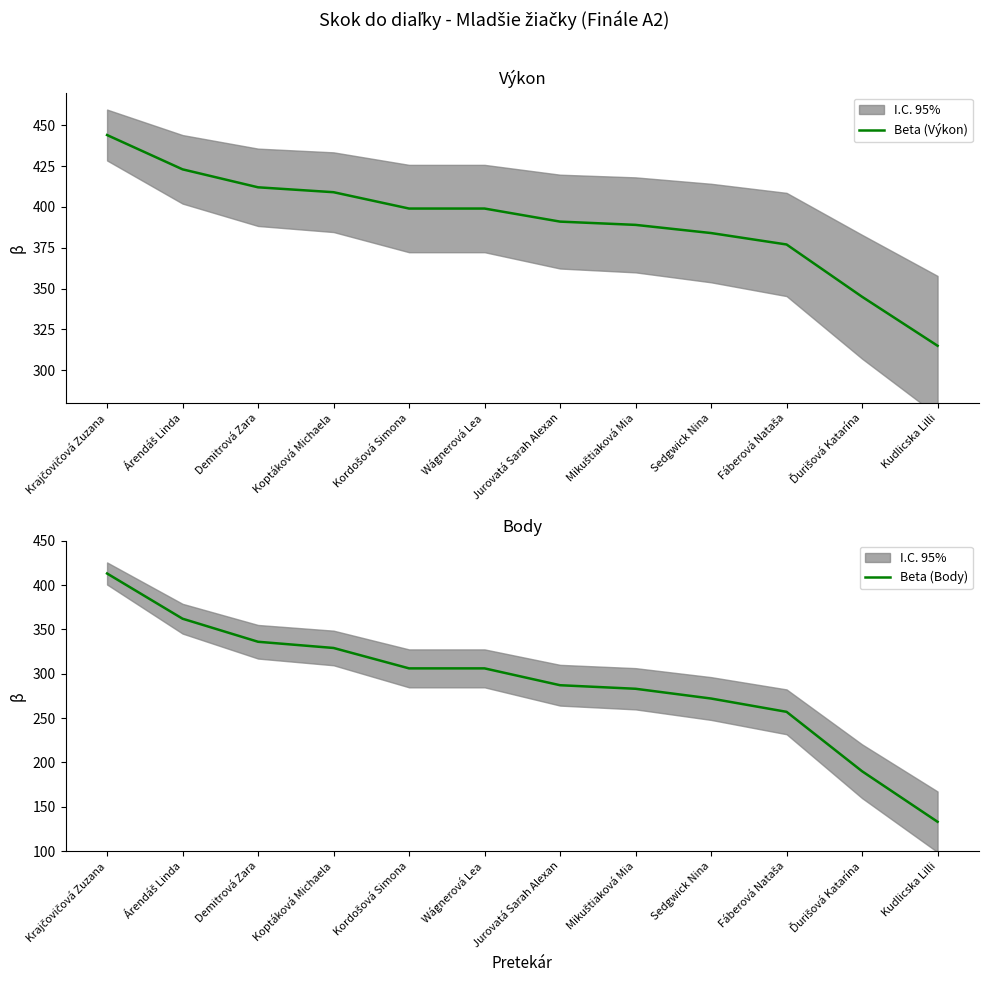

The value of Beta (Výkon) at Árendáš Linda is 423. True or false?

True